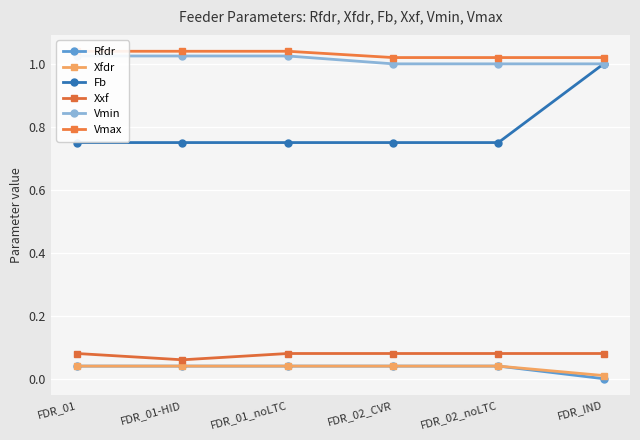

True or false: Xxf has a value of 0.0 at FDR_IND.

False